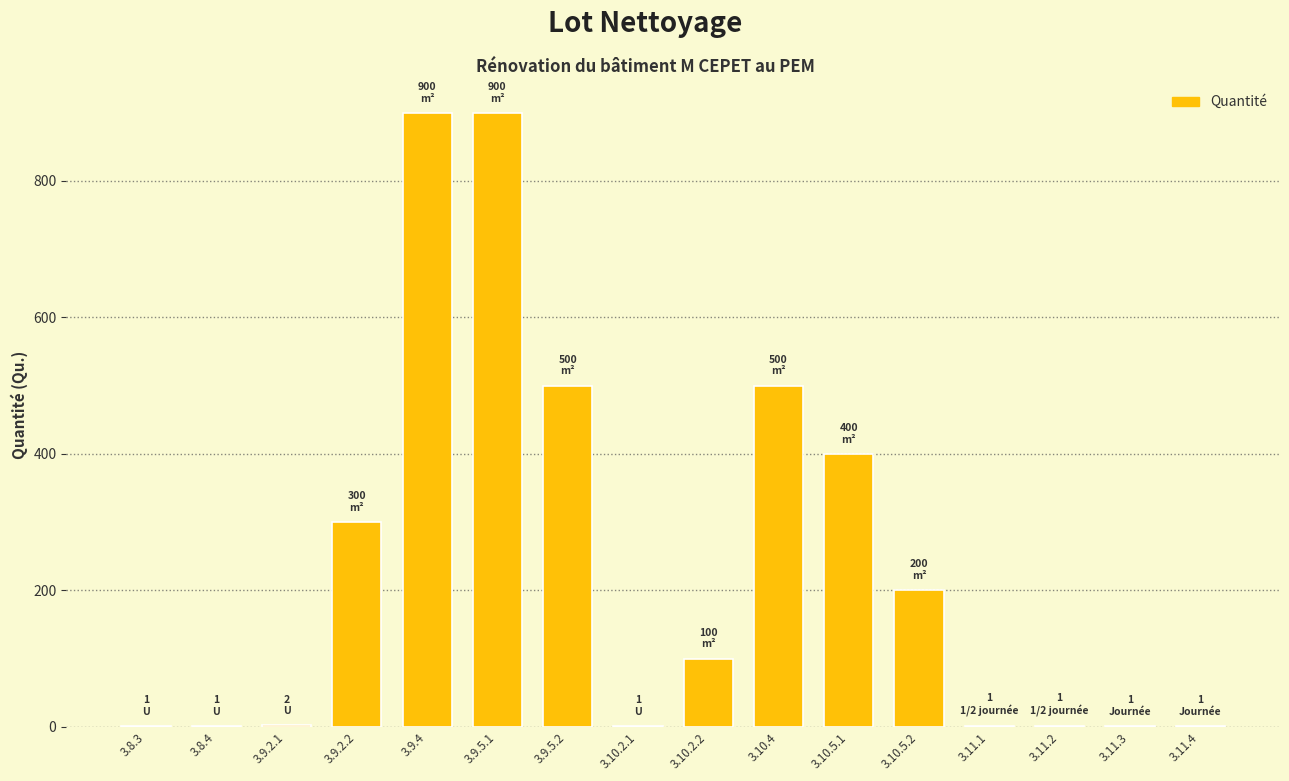

Approximately how many times larger is the value at 3.10.4 compared to 3.10.5.2?

2.5